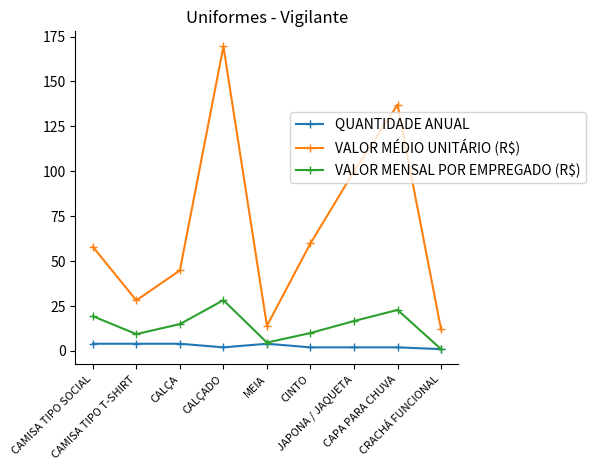

How many interior local peaks does the VALOR MÉDIO UNITÁRIO (R$) series have?

2